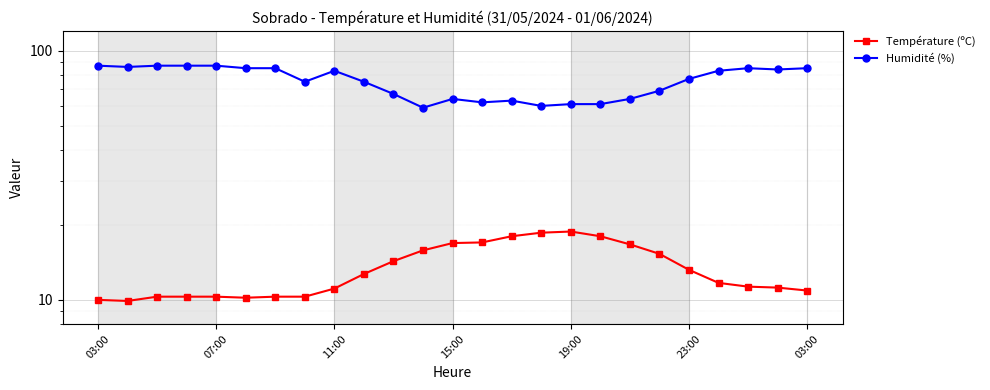

True or false: Température (ºC) has a value of 18.0 at 17.

True